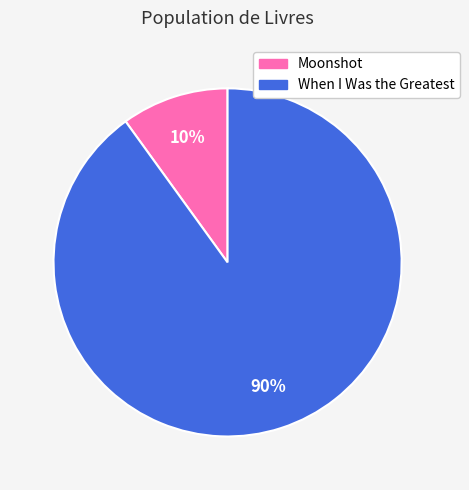

Between Moonshot and When I Was the Greatest, which is larger?

When I Was the Greatest